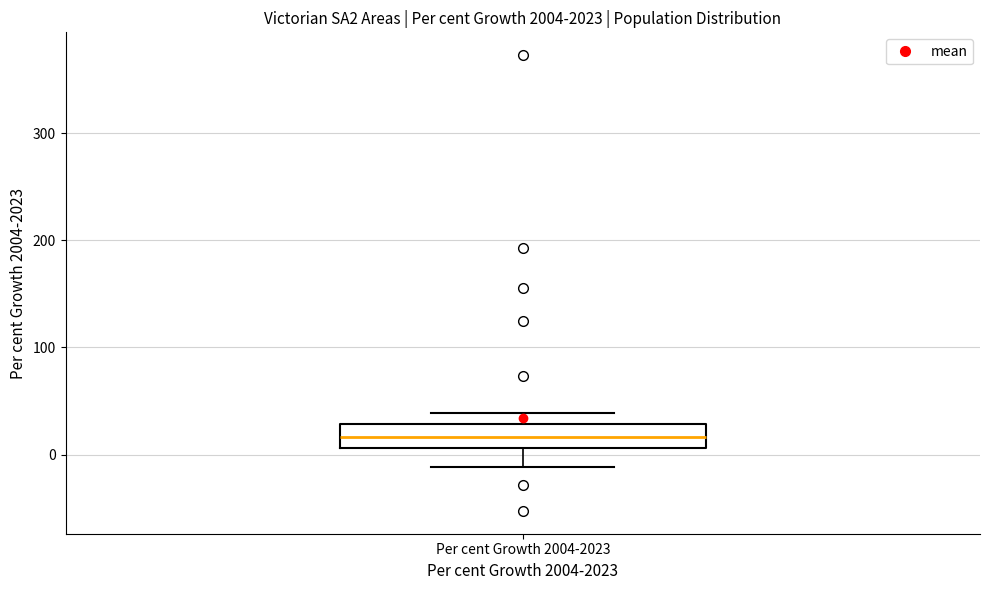

Where is the upper edge of the box for Per cent Growth 2004-2023 on the y-axis? The values are not printed on the chart, so give them approximately, as read against the axis.

30